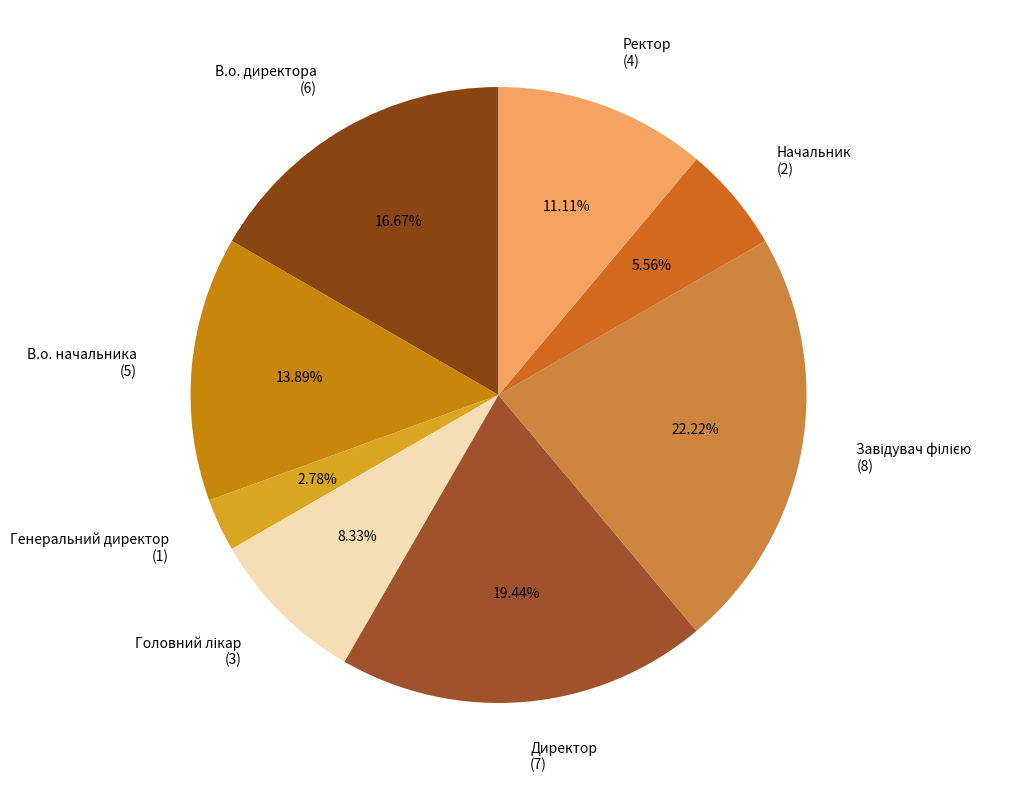

Between В.о. директора (6) and Начальник (2), which is larger?

В.о. директора (6)